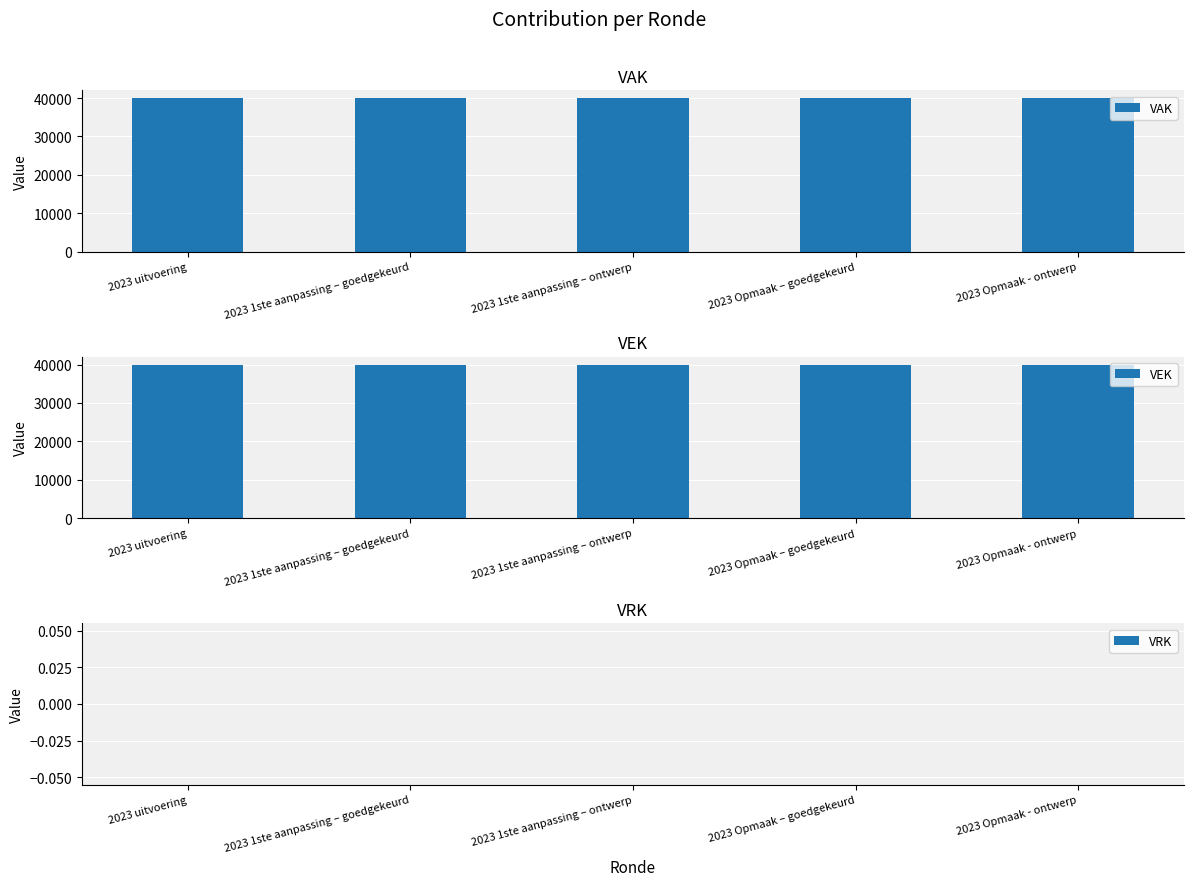

Which series has the largest total across all categories?

VAK